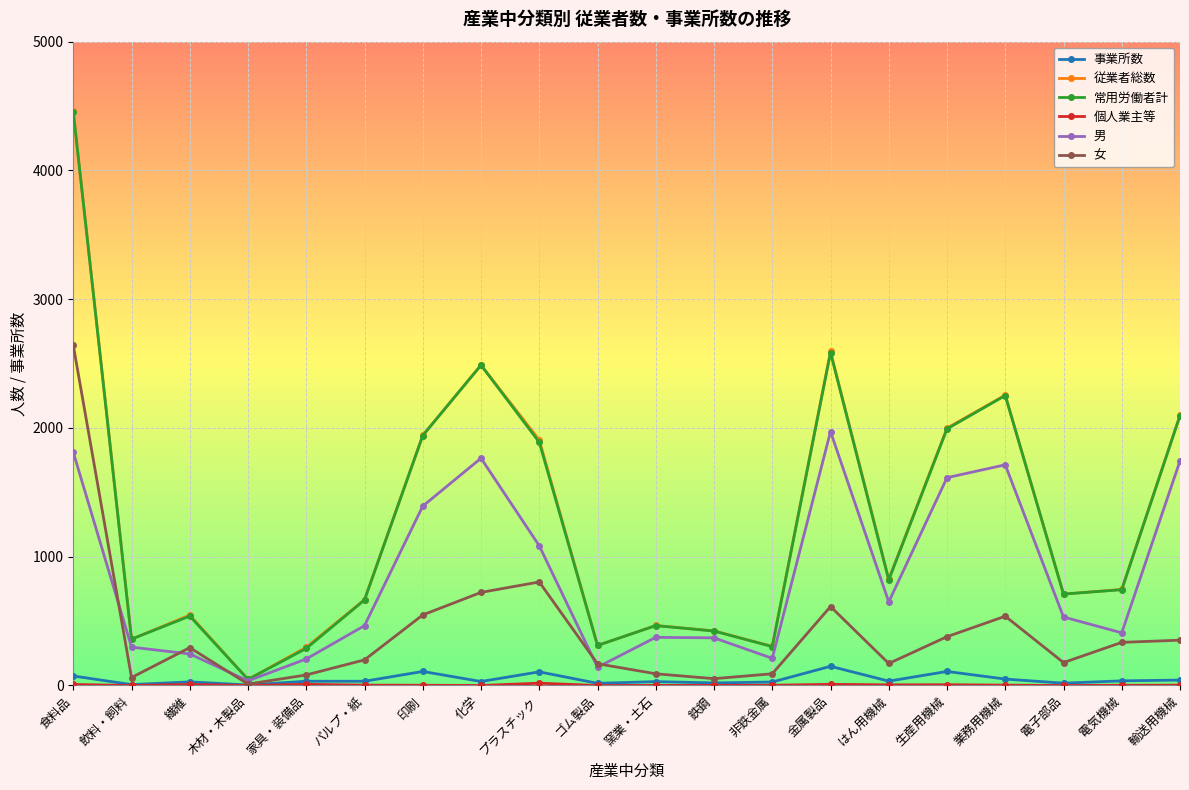

At which label does 事業所数 first exceed 33?

食料品